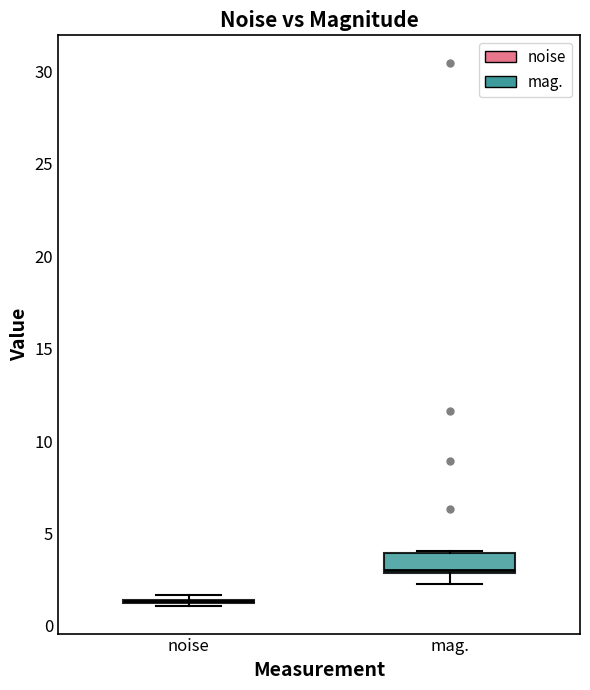

Which box is the tallest, from its lower edge to its upper edge?

mag.